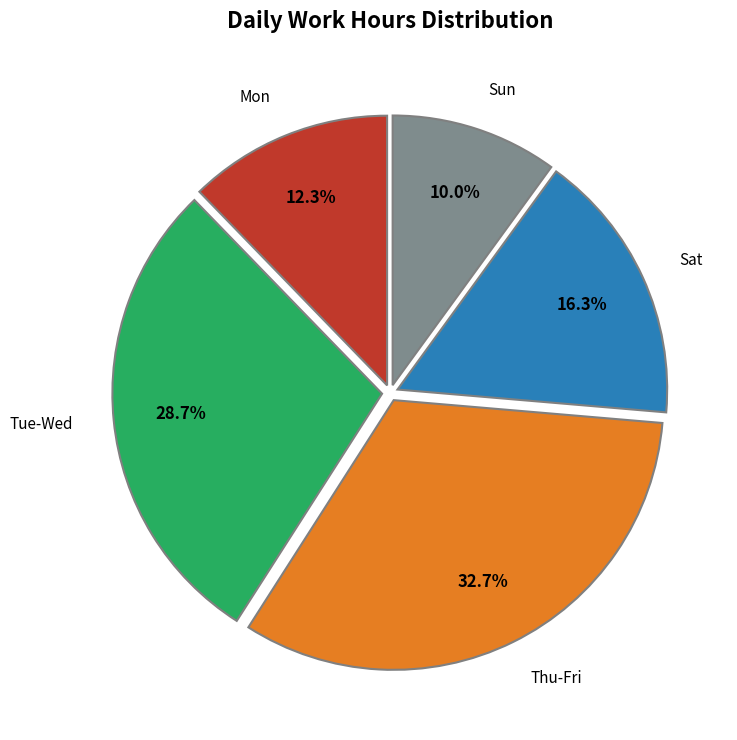

Rank the categories by value from lowest to highest.

Sun, Mon, Sat, Tue-Wed, Thu-Fri